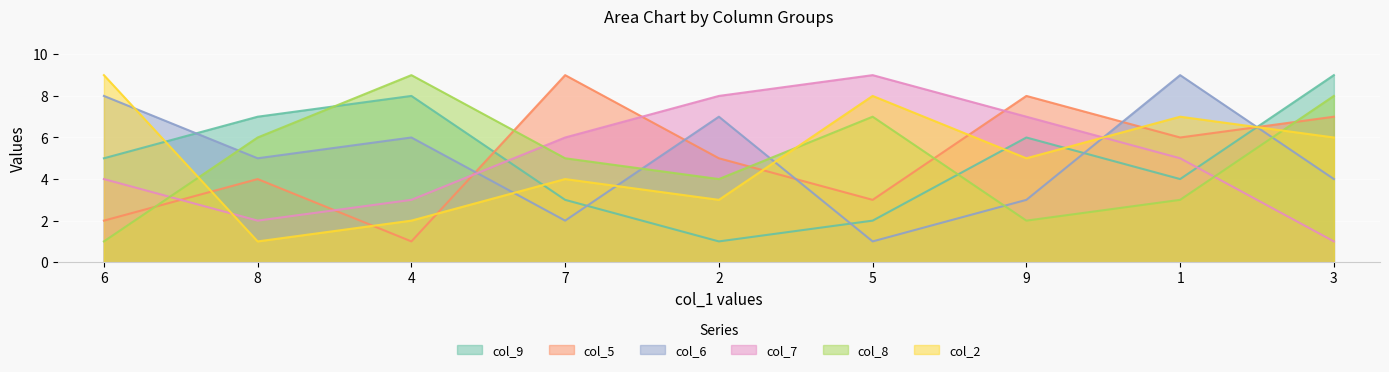

Read the col_6 value at 5.

1